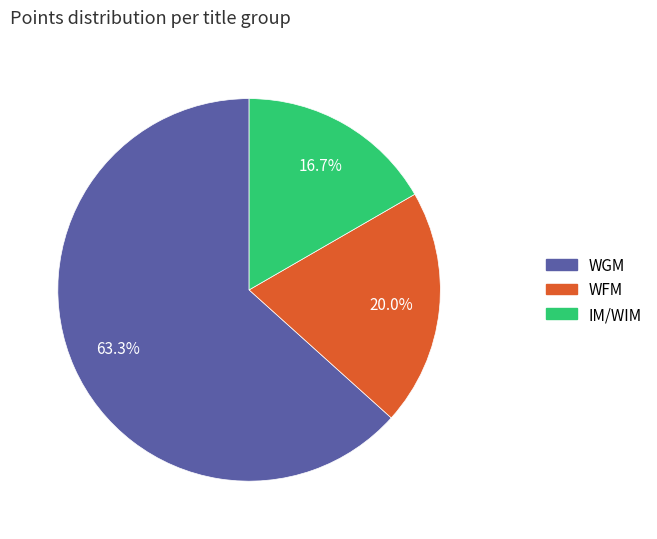

What is the ratio of the value at IM/WIM to the value at WGM?

0.3